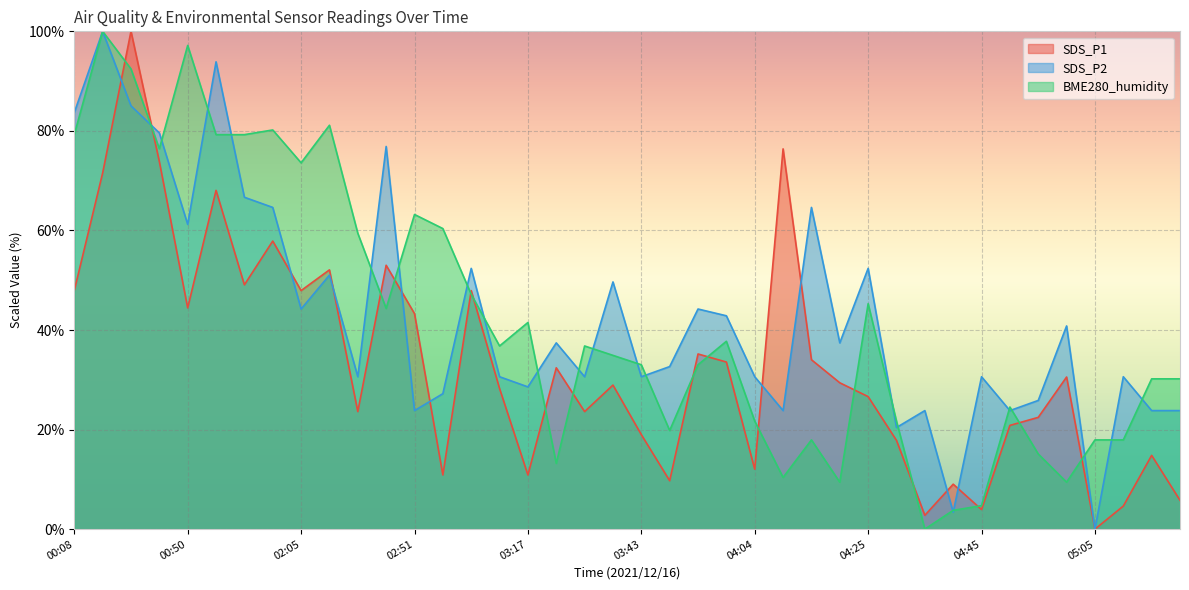

In BME280_humidity, how many points are lower than both neighbors (excluding endpoints)?

10